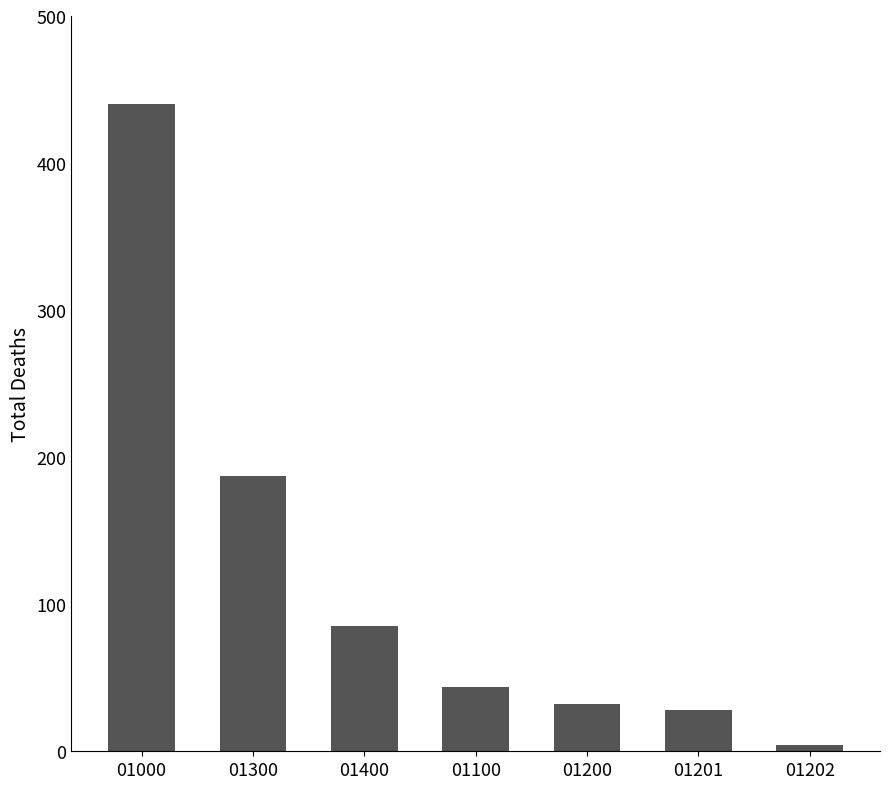

At which label does the data first exceed 44?

01000